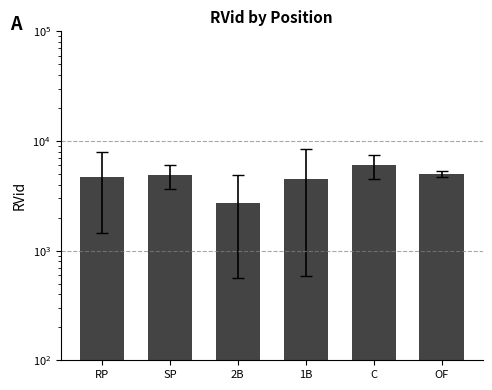

What is the ratio of the value at RP to the value at OF?

0.9